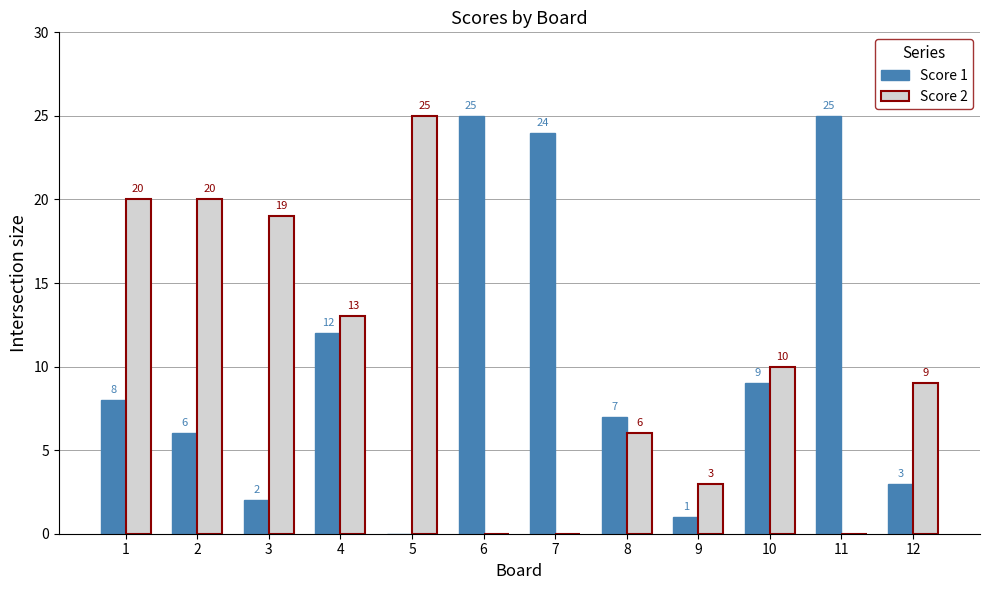

Is the value of Score 2 at 11 greater than the value of Score 1 at 3?

No